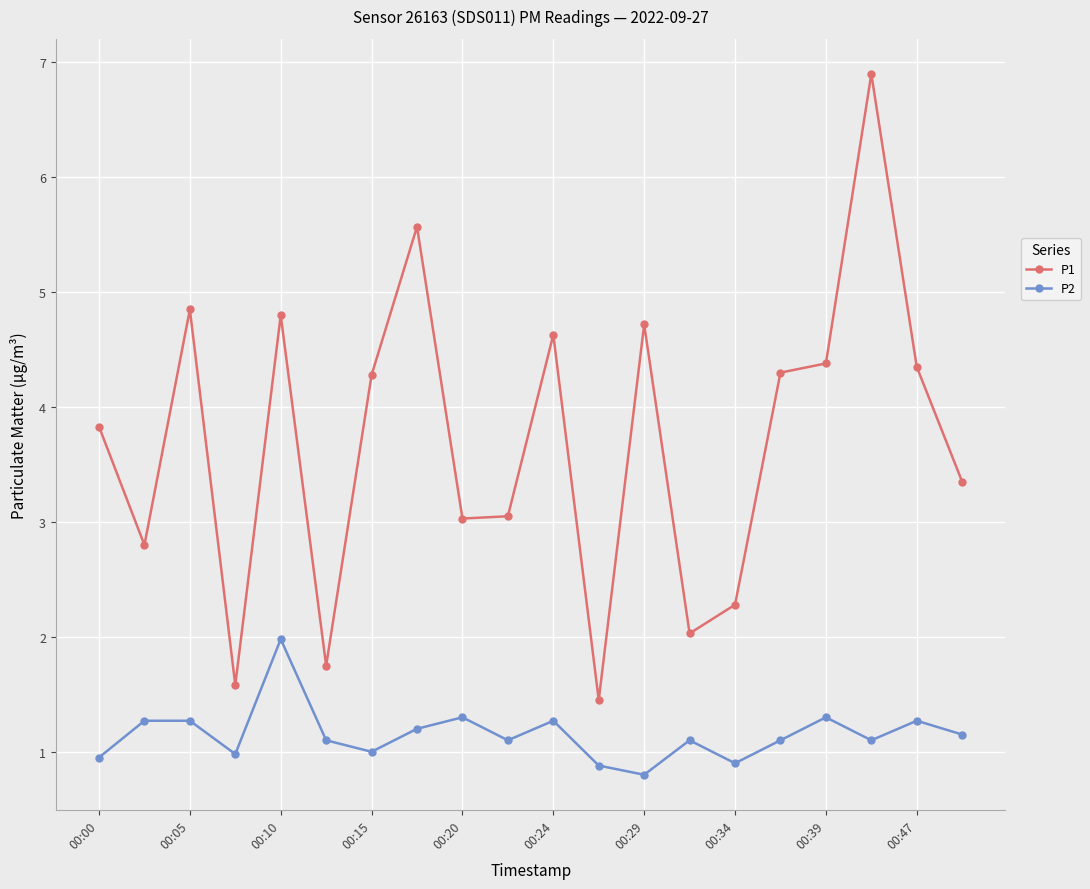

What is the smallest value displayed?

0.8